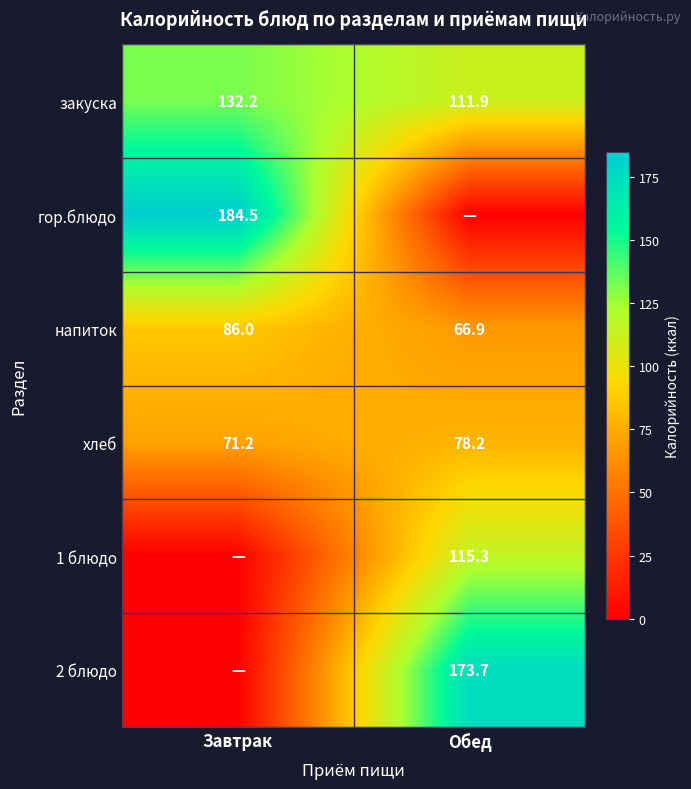

The хлеб series shows 138.6 at Обед. True or false?

False